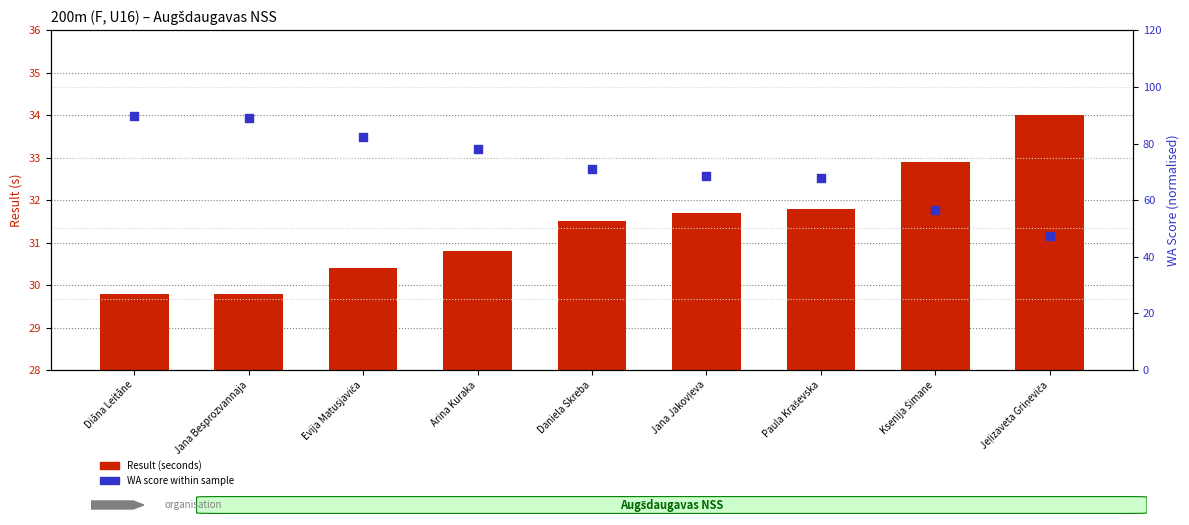

At which category is the sum across all series the highest?

Diāna Leitāne